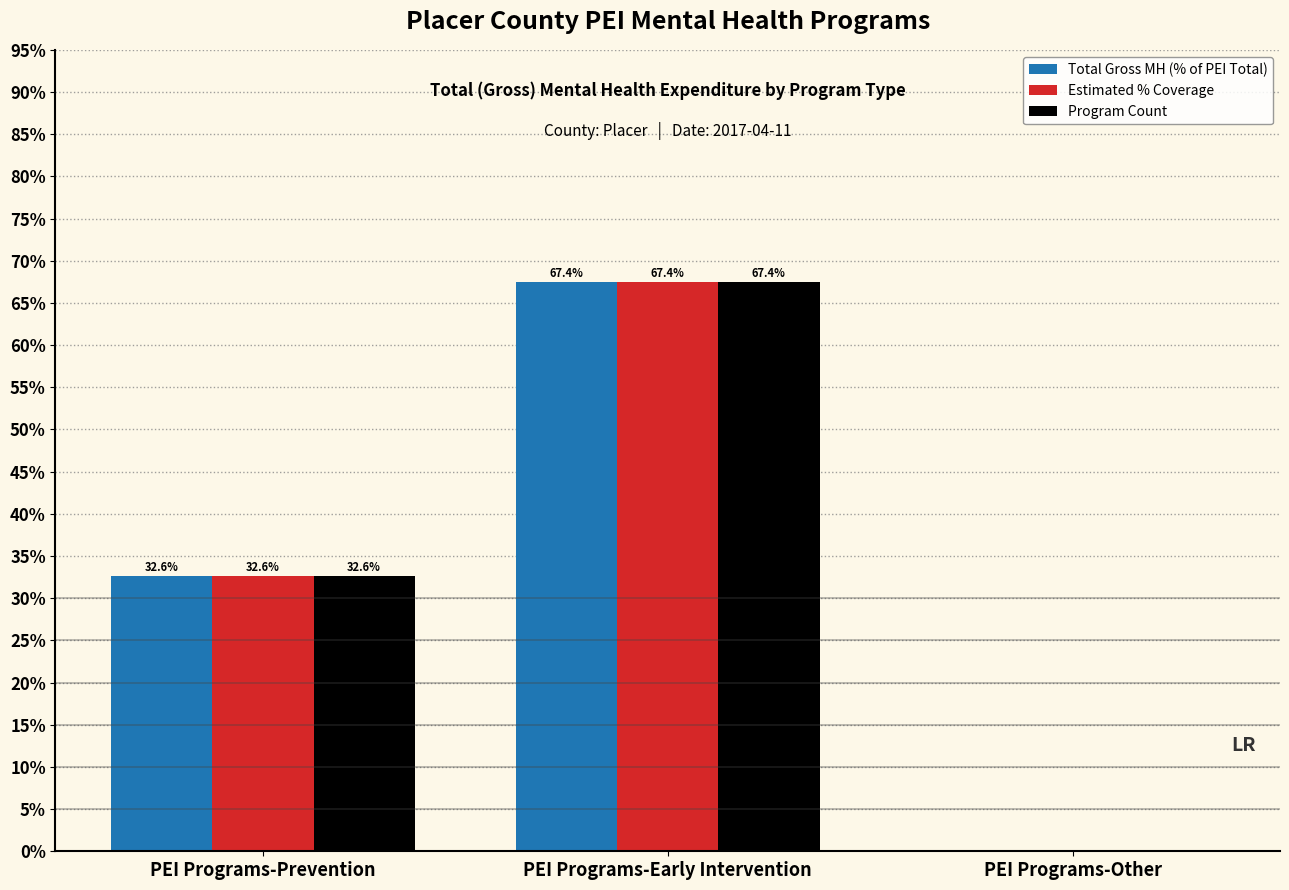

What are all the series names shown in the legend?

Total Gross MH (% of PEI Total), Estimated % Coverage, Program Count